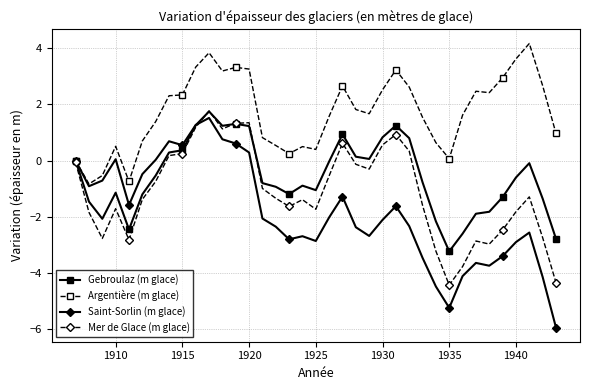

True or false: Gebroulaz (m glace) has more than 0 points higher than both neighbors.

True